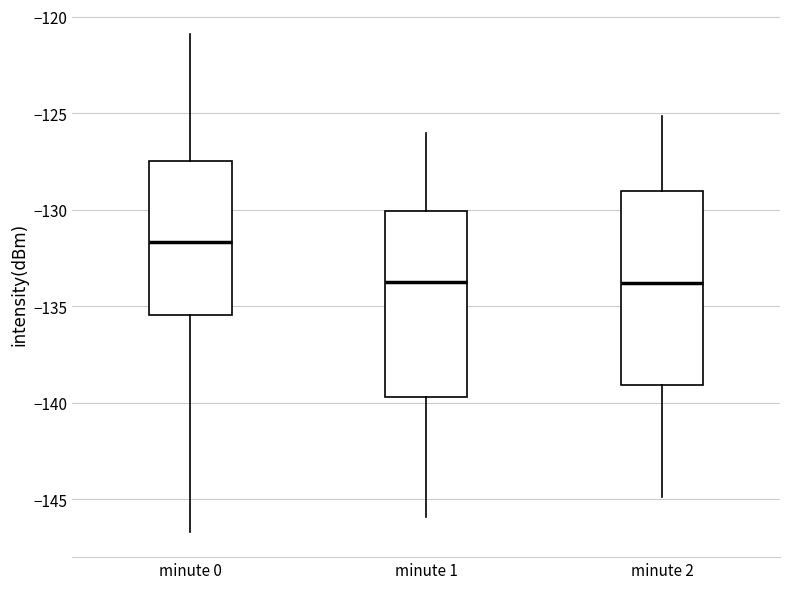

Where does the upper whisker of the box for minute 2 end on the y-axis? The values are not printed on the chart, so give them approximately, as read against the axis.

-125.0